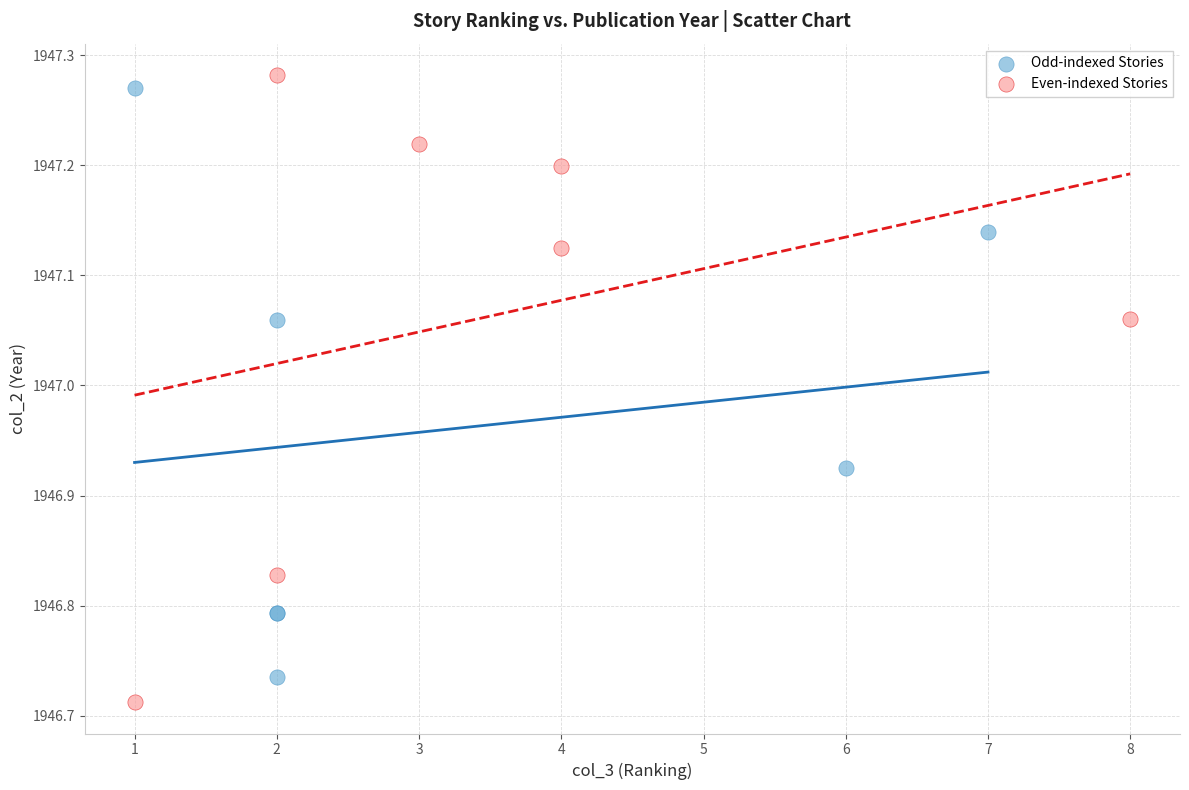

What are all the series names shown in the legend?

Odd-indexed Stories, Even-indexed Stories